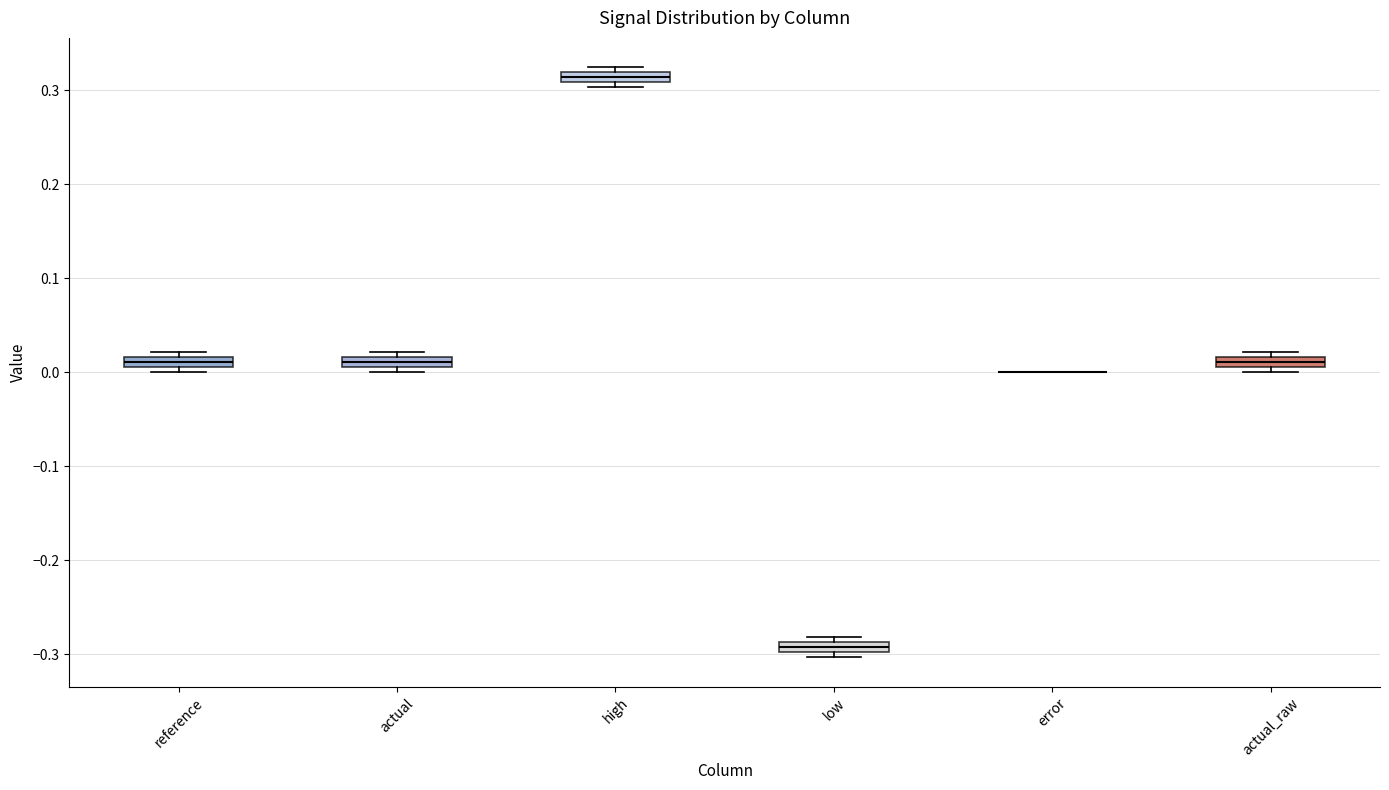

Where is the lower edge of the box for actual_raw on the y-axis? The values are not printed on the chart, so give them approximately, as read against the axis.

0.01